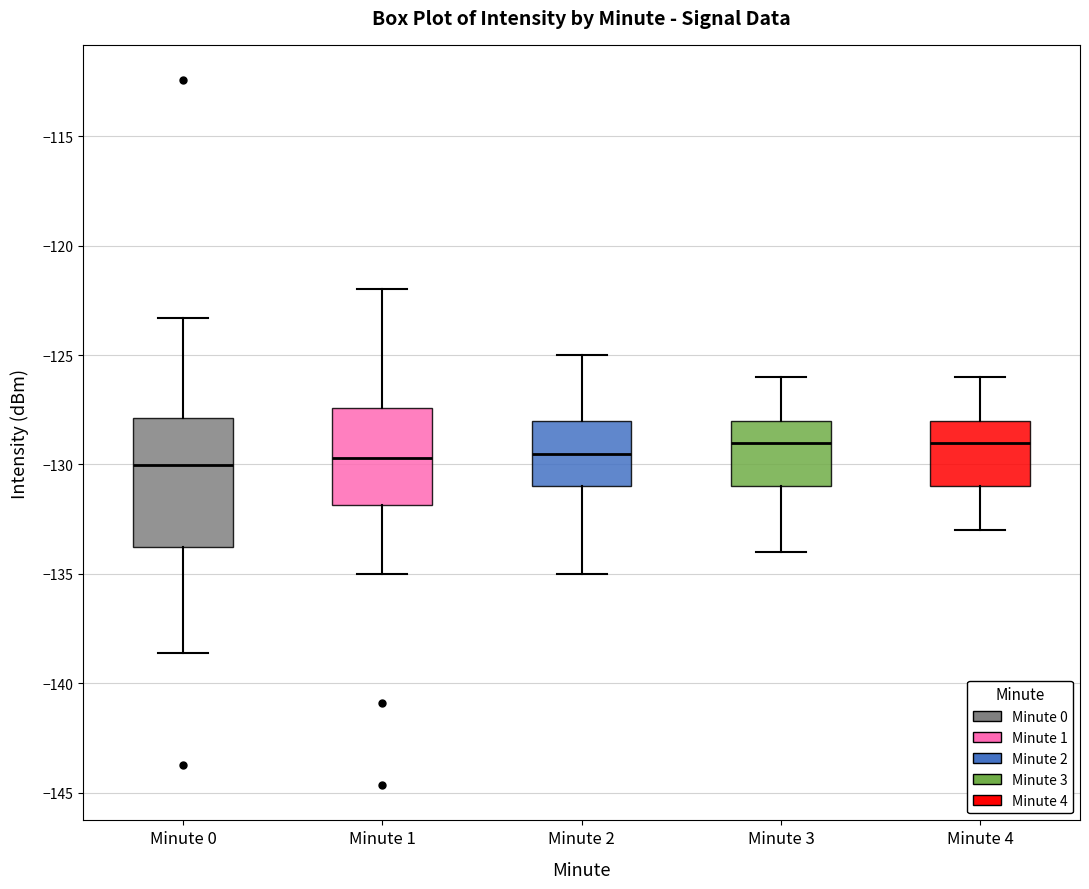

Reading left to right, read every box against the y-axis: the position of its median line, the range the box covers, and the ends of its whiskers. The values are not printed on the chart, so give them approximately, as read against the axis.

Minute 0: median -130.0, box -134.0 to -128.0, whiskers -138.5 to -123.5
Minute 1: median -129.5, box -132.0 to -127.5, whiskers -135.0 to -122.0
Minute 2: median -129.5, box -131.0 to -128.0, whiskers -135.0 to -125.0
Minute 3: median -129.0, box -131.0 to -128.0, whiskers -134.0 to -126.0
Minute 4: median -129.0, box -131.0 to -128.0, whiskers -133.0 to -126.0